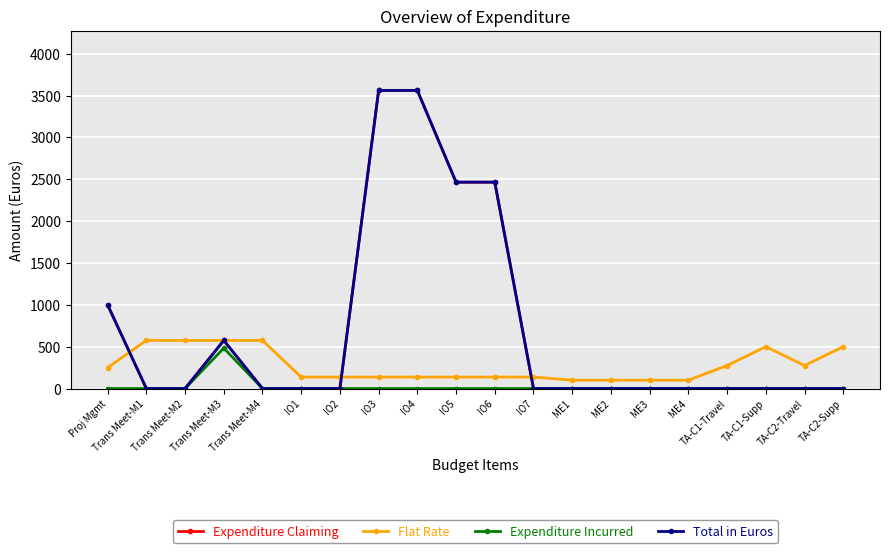

Does the chart have visible grid lines?

Yes